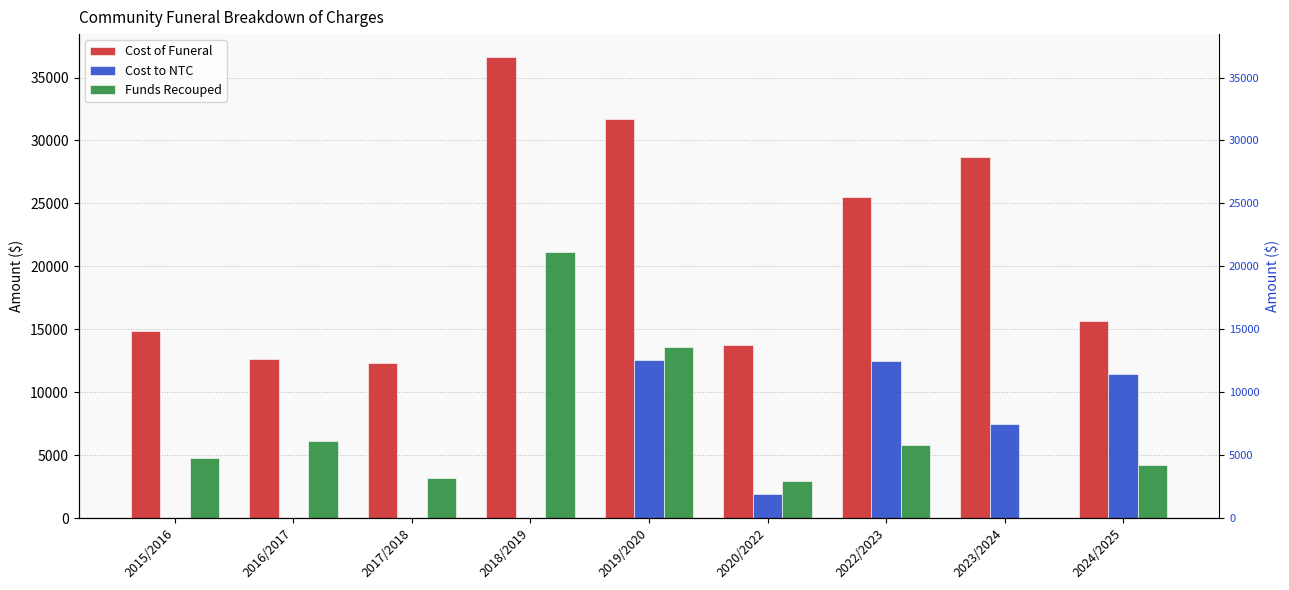

What are all the series names shown in the legend?

Cost of Funeral, Cost to NTC, Funds Recouped